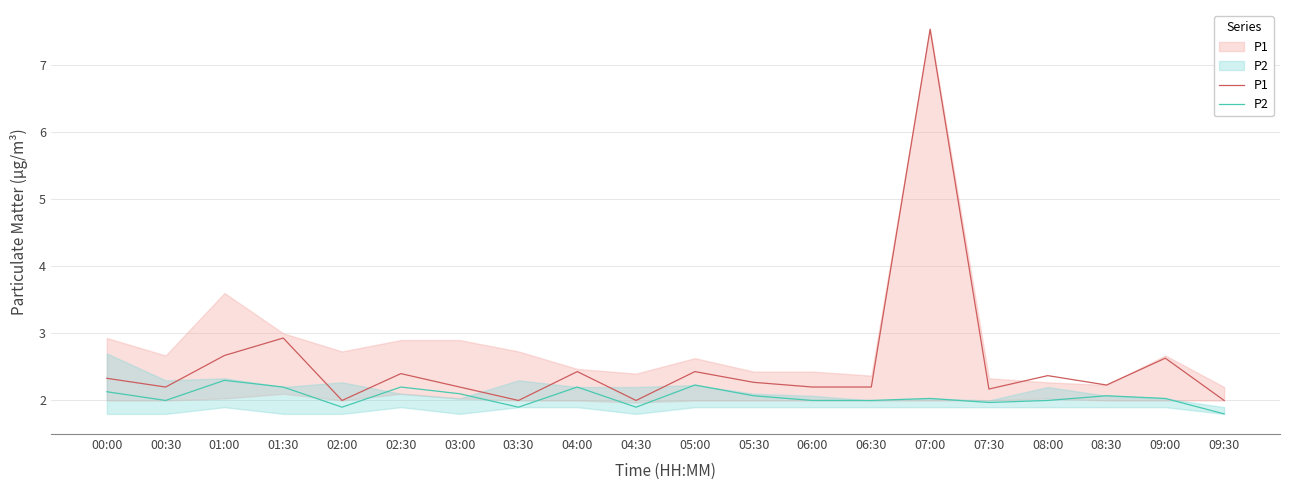

Which series changed the most between 02:00 and 04:00?

P1